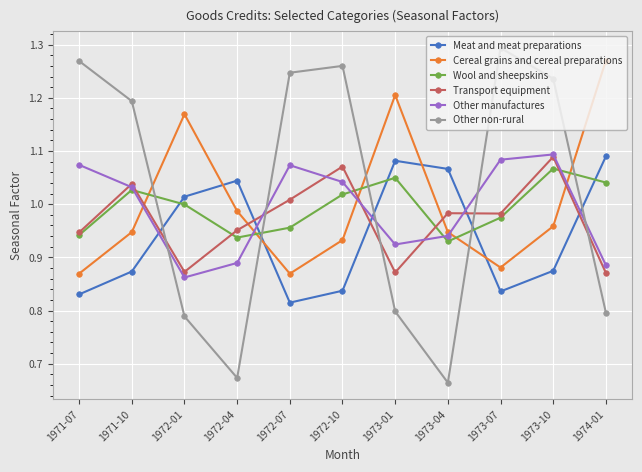

What is the difference between the maximum and second lowest values in the Other non-rural series?

0.6